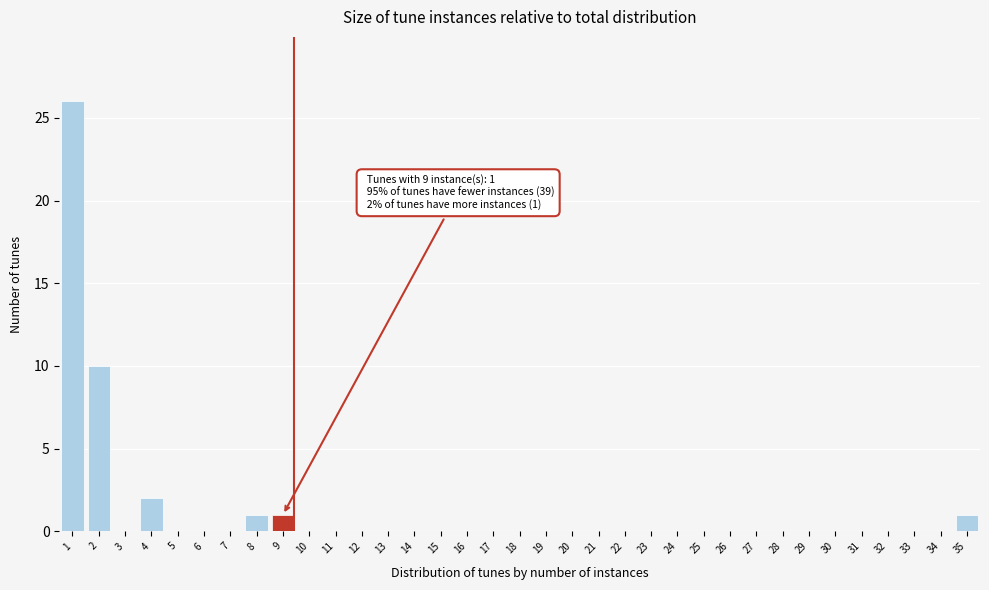

The chart shows a value of 0 at 16. True or false?

True